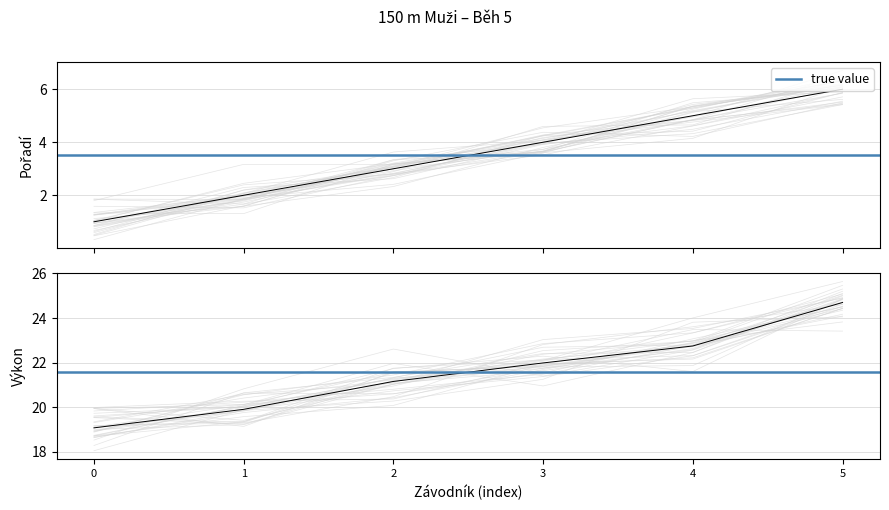

Count the number of categories in the chart.

6